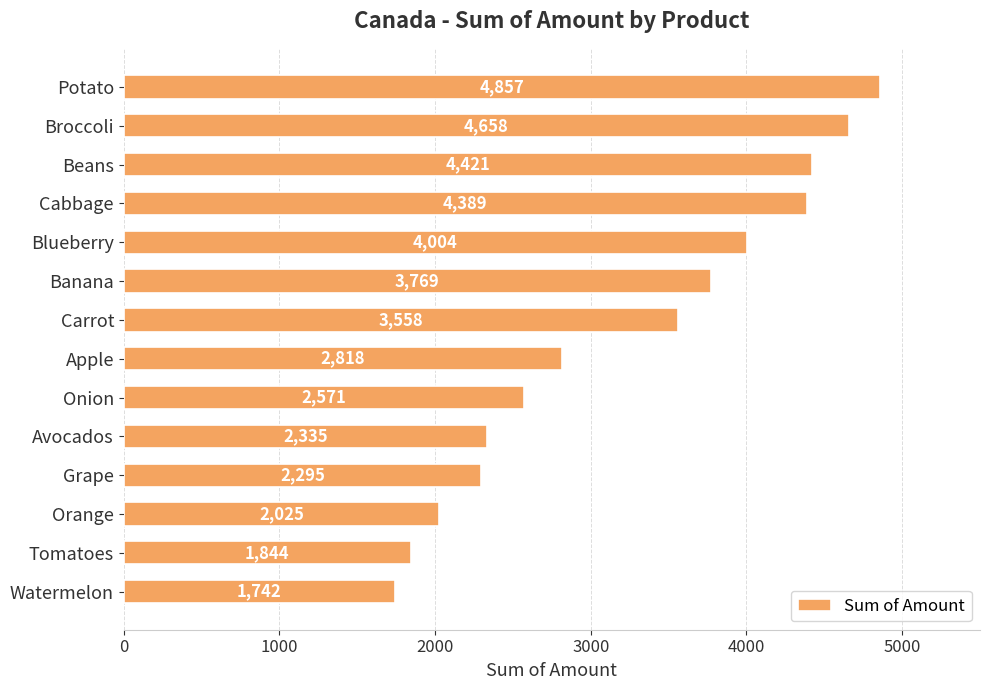

Read the value at Carrot.

3558